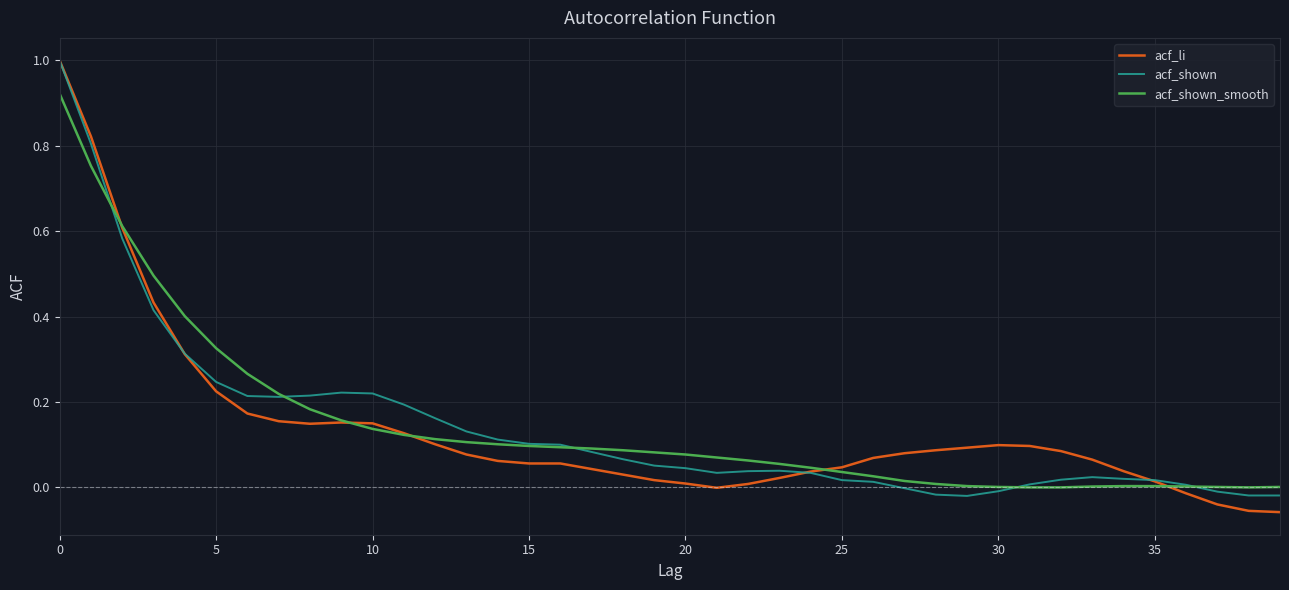

What is the highest value of the acf_shown series?

1.0